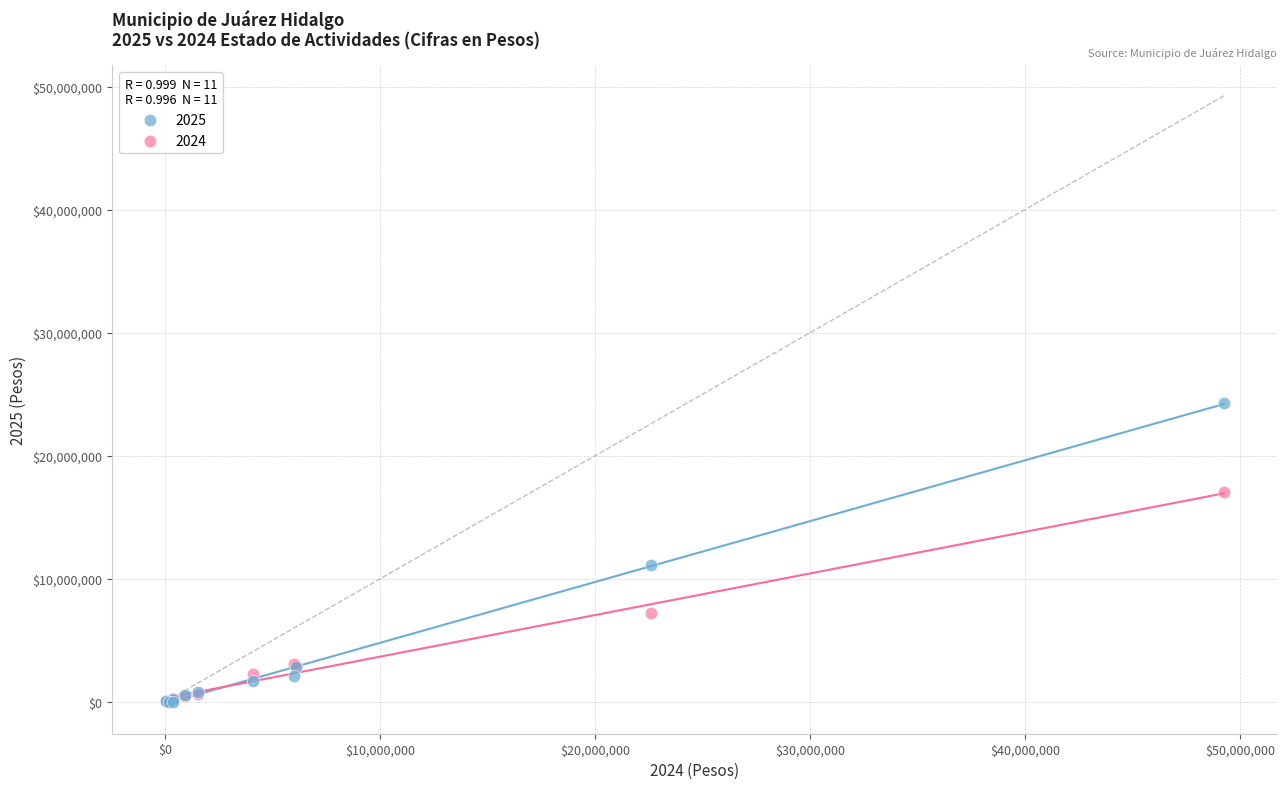

Across all series, what Y value is closest to 12137375?

11080204.2